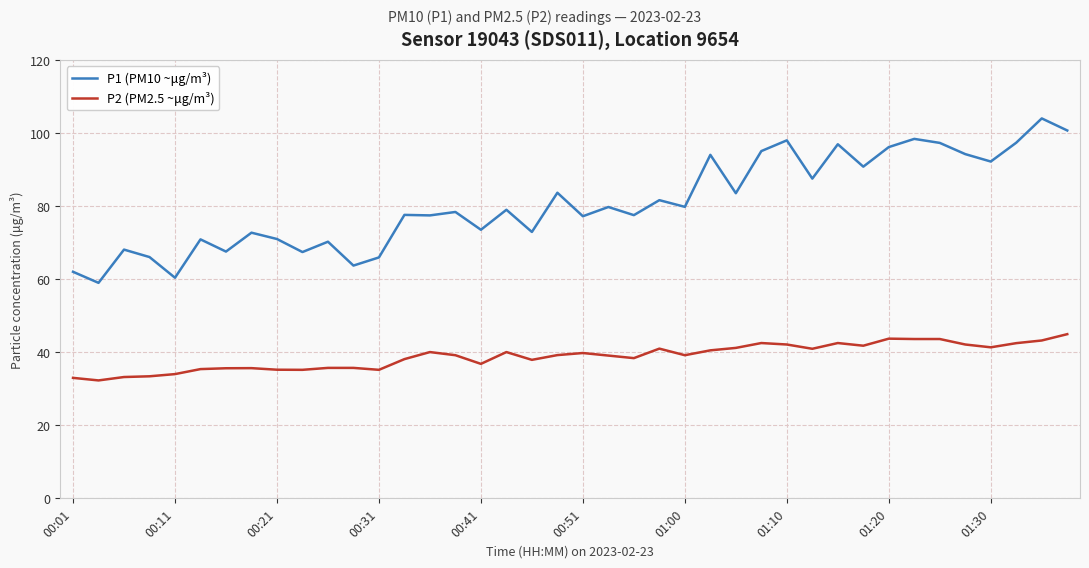

Rank the series by their average value, from highest to lowest.

P1 (PM10 ~μg/m³), P2 (PM2.5 ~μg/m³)